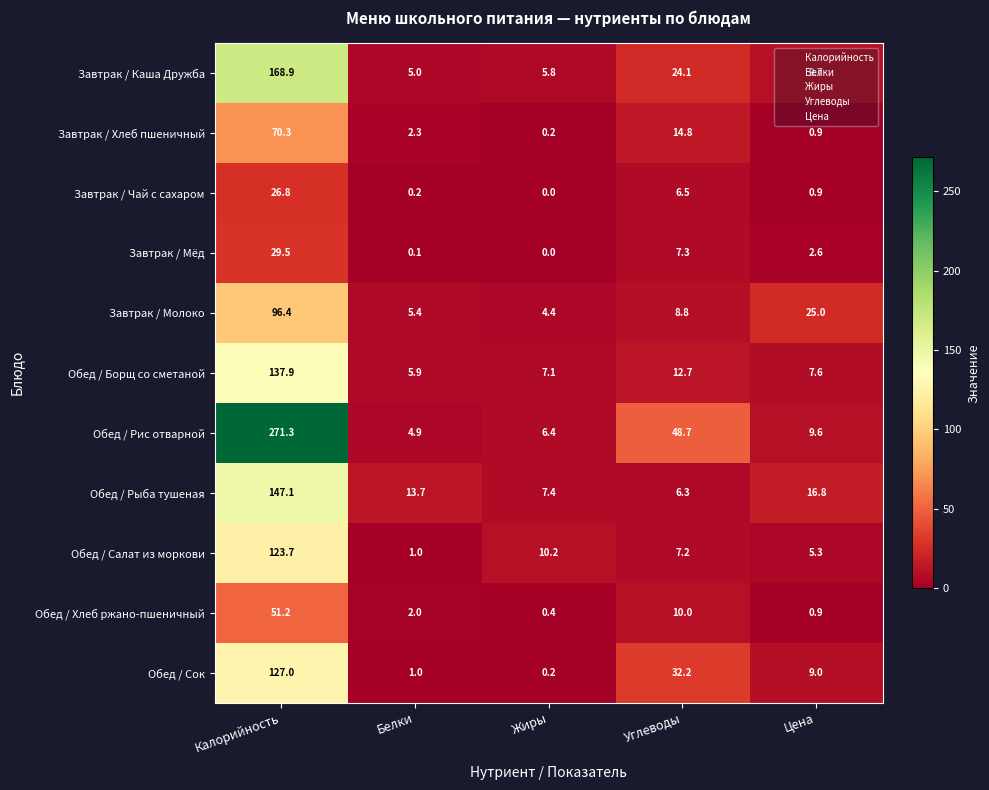

Rank the series by their maximum value, from highest to lowest.

Обед / Рис отварной, Завтрак / Каша Дружба, Обед / Рыба тушеная, Обед / Борщ со сметаной, Обед / Сок, Обед / Салат из моркови, Завтрак / Молоко, Завтрак / Хлеб пшеничный, Обед / Хлеб ржано-пшеничный, Завтрак / Мёд, Завтрак / Чай с сахаром